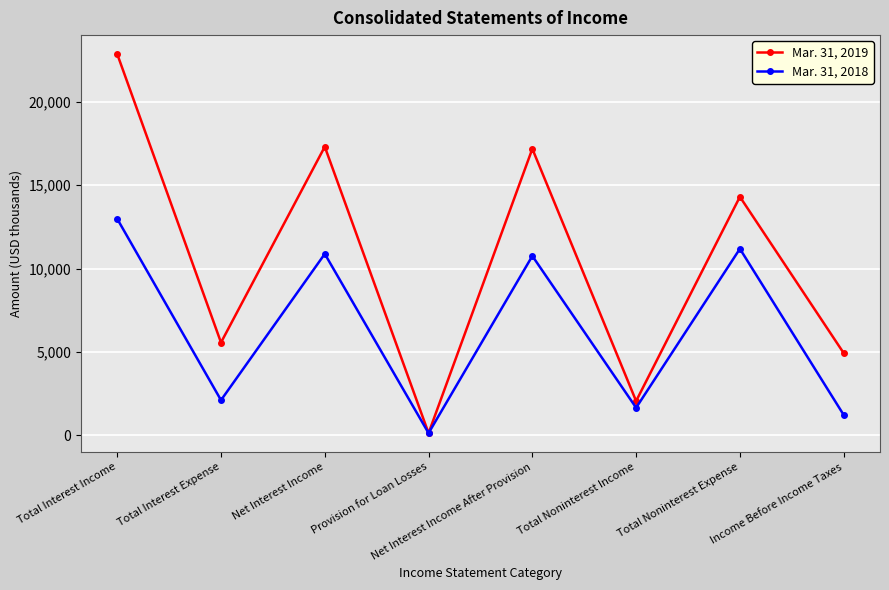

What is the label of the 6th point from the right?

Net Interest Income